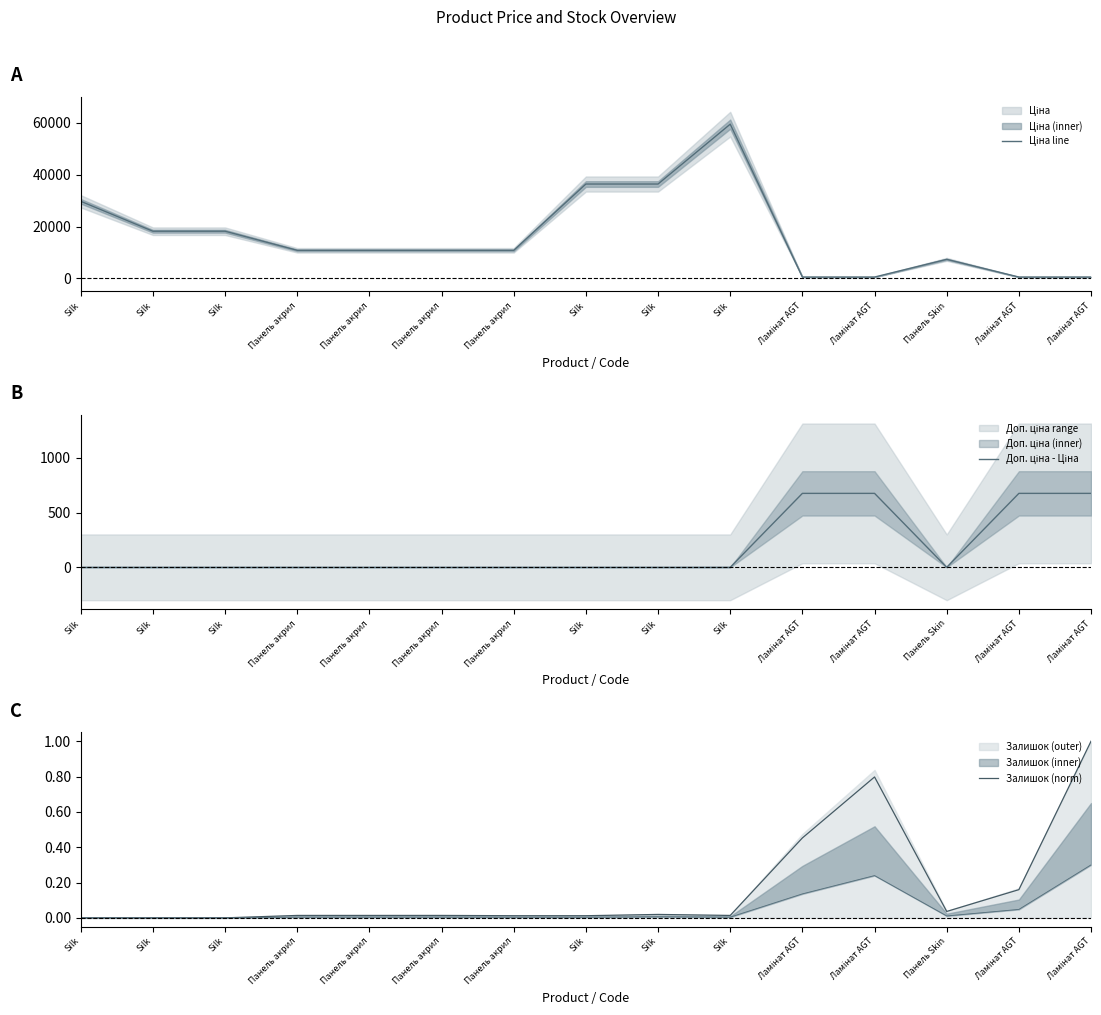

What is the approximate value of Доп. ціна - Ціна at Ламінат AGT?

674.7